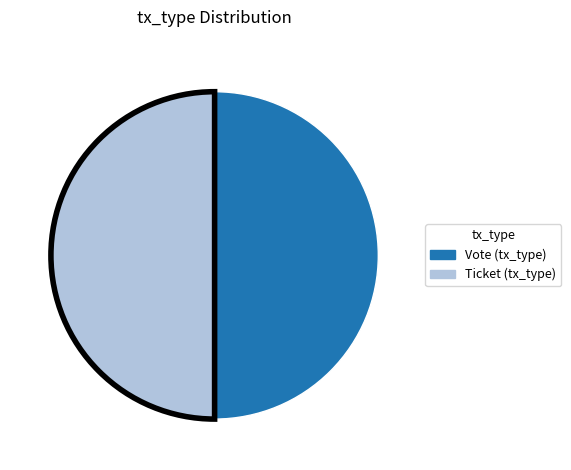

True or false: Ticket accounts for 50% of the total.

True